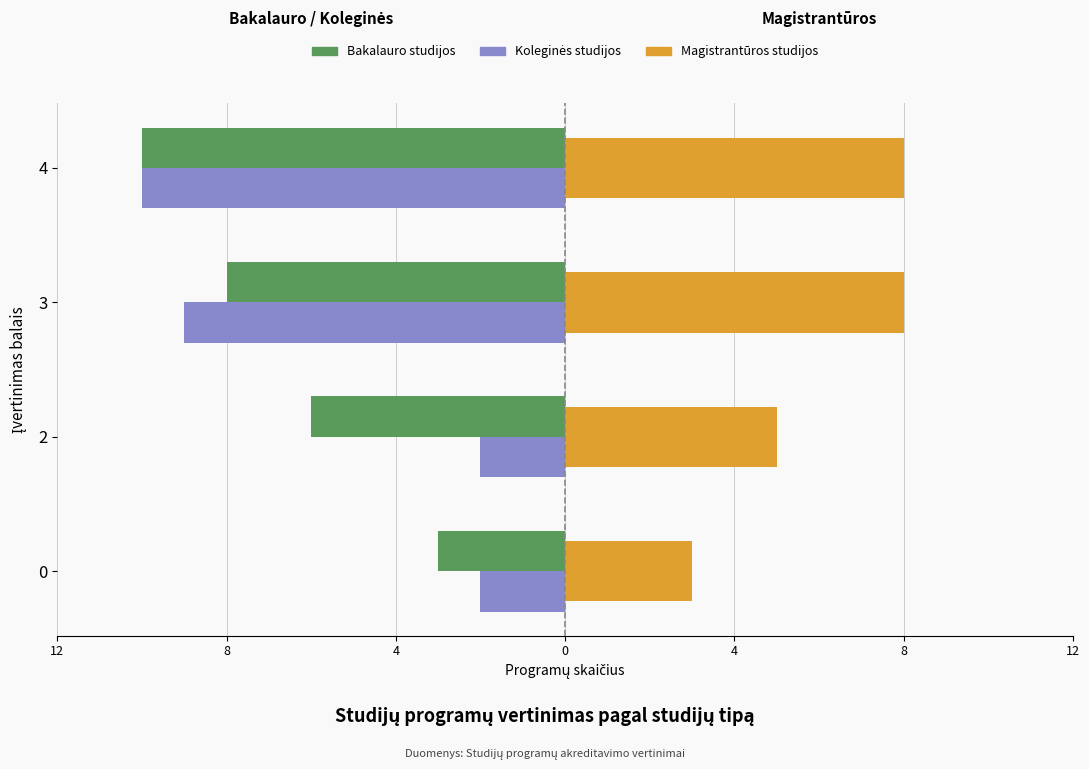

Which label corresponds to the largest value in the chart?

3